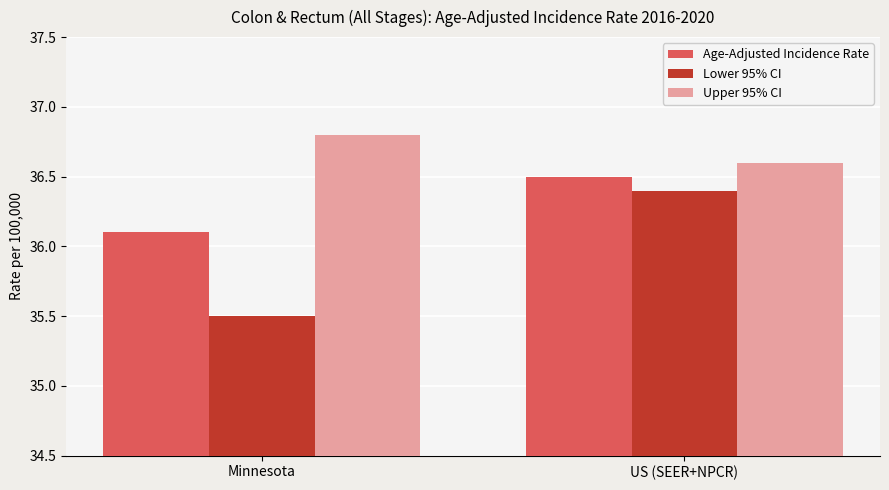

How many bars are there in total?

6